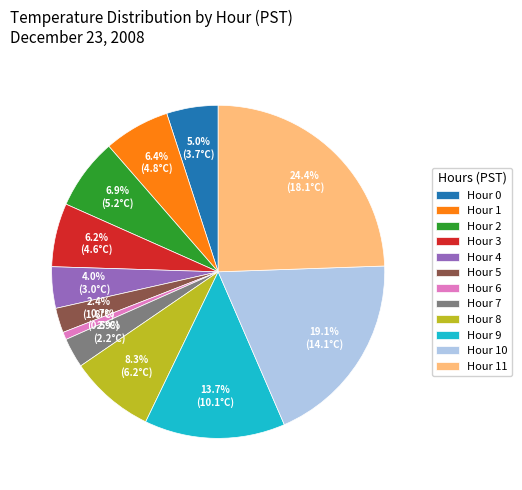

What is the total percentage of Hour 4 and Hour 6?

4.7%